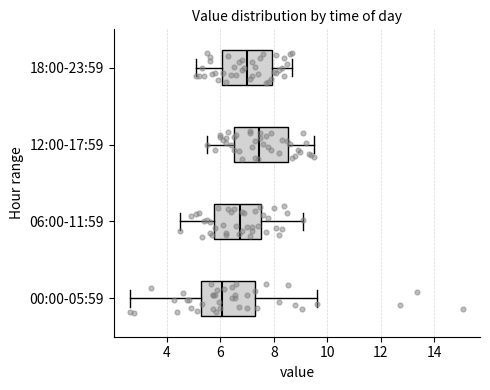

Reading bottom to top, transcribe this box plot: for each box, give where its median line is, the range the box spans, and where its two whiskers end, as read against the x-axis. The values are not printed on the chart, so give them approximately, as read against the axis.

00:00-05:59: median 6.0, box 5.2 to 7.4, whiskers 2.6 to 9.6
06:00-11:59: median 6.8, box 5.8 to 7.6, whiskers 4.6 to 9.2
12:00-17:59: median 7.4, box 6.6 to 8.6, whiskers 5.6 to 9.6
18:00-23:59: median 7.0, box 6.0 to 8.0, whiskers 5.2 to 8.8